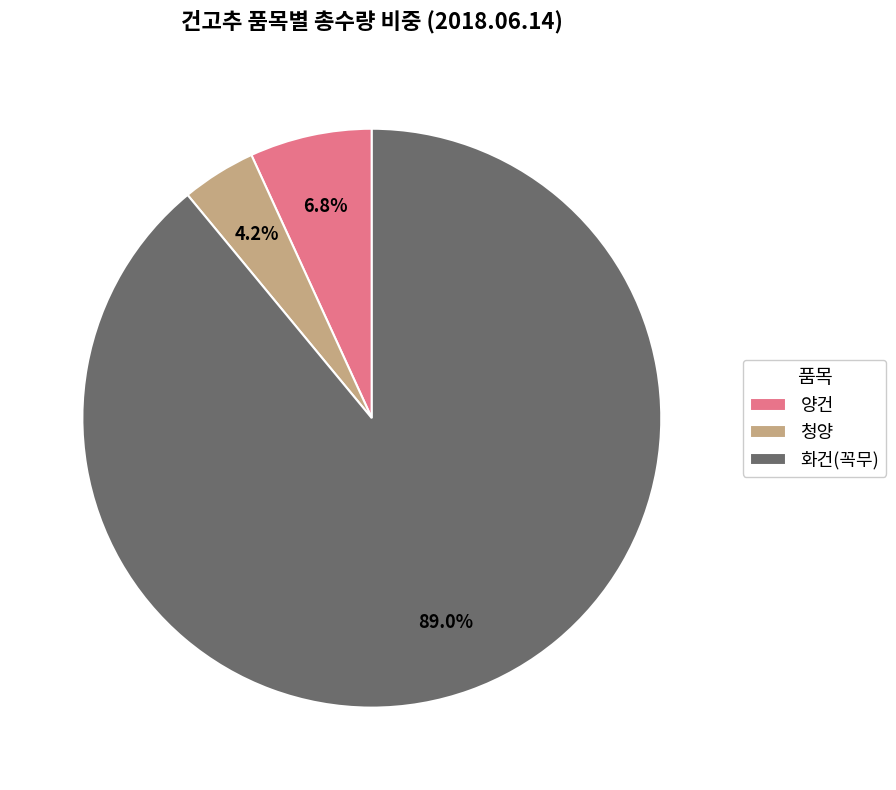

Rank the categories by value from highest to lowest.

화건(꼭무), 양건, 청양